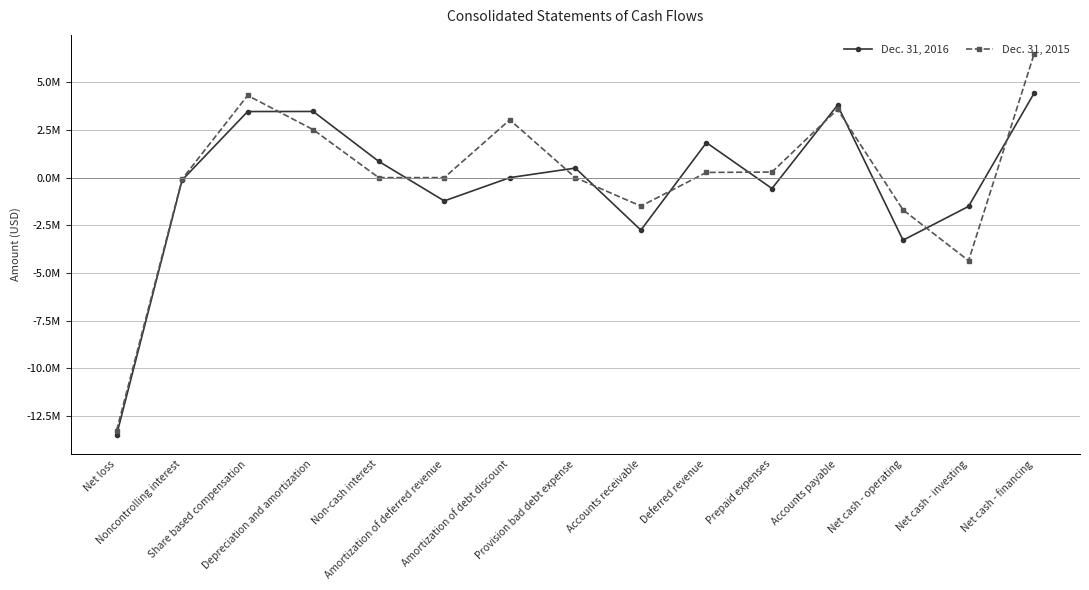

Reading left to right, transcribe all the data shown in this chart.

Dec. 31, 2016: -13487537	-128539	3463435	3466510	852408	-1221177	0	500000	-2751144	1833239	-570582	3797753	-3278321	-1506909	4426714
Dec. 31, 2015: -13253612	-74309	4306304	2513162	0	0	3027354	0	-1492183	271428	291631	3571307	-1690772	-4352746	6481273